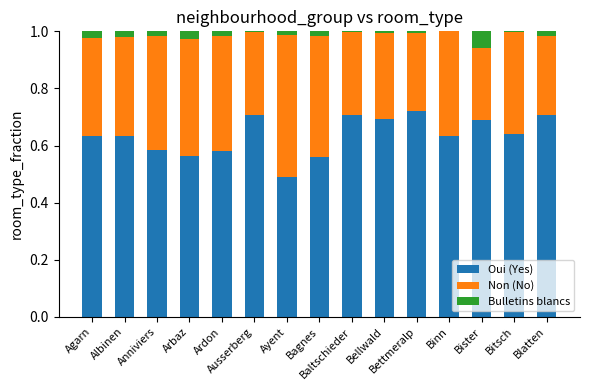

What are all the series names shown in the legend?

Oui (Yes), Non (No), Bulletins blancs